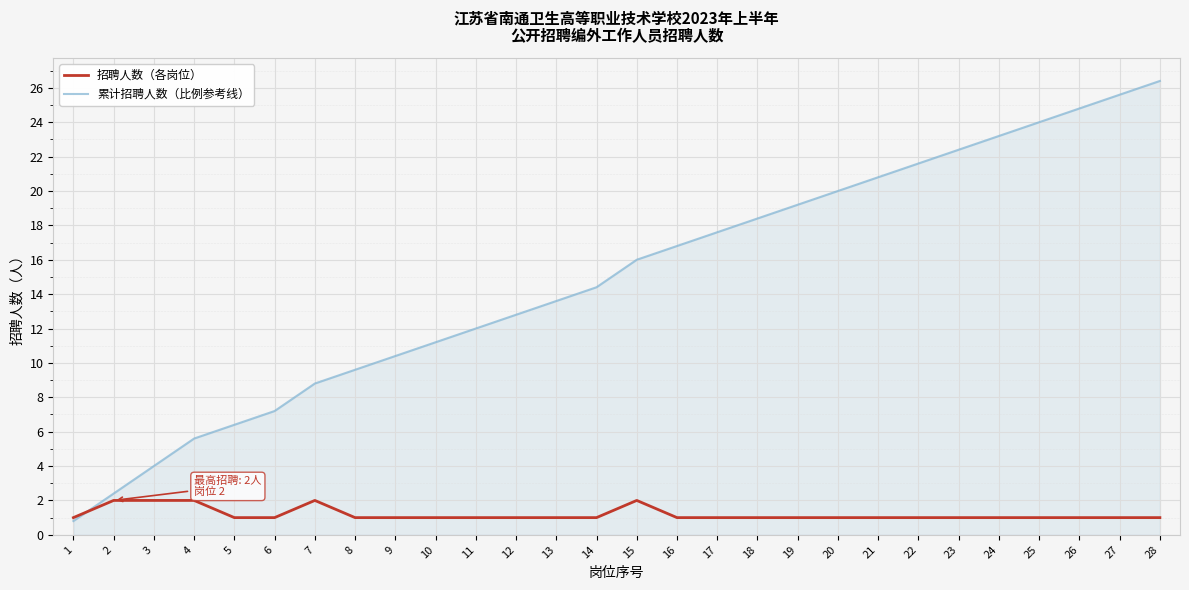

How many lines are shown in the chart?

2